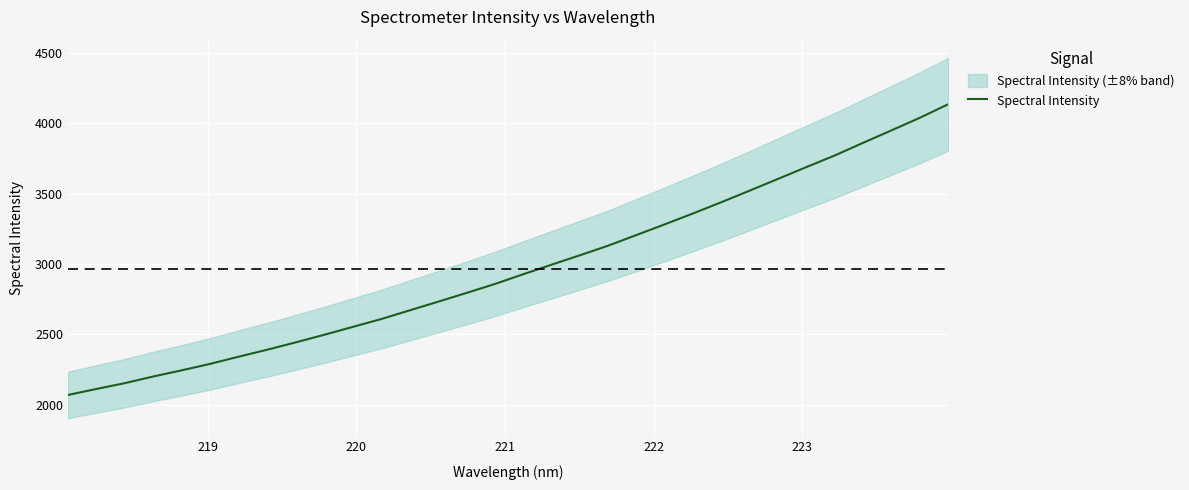

Is this an area chart (filled region under the line)?

No